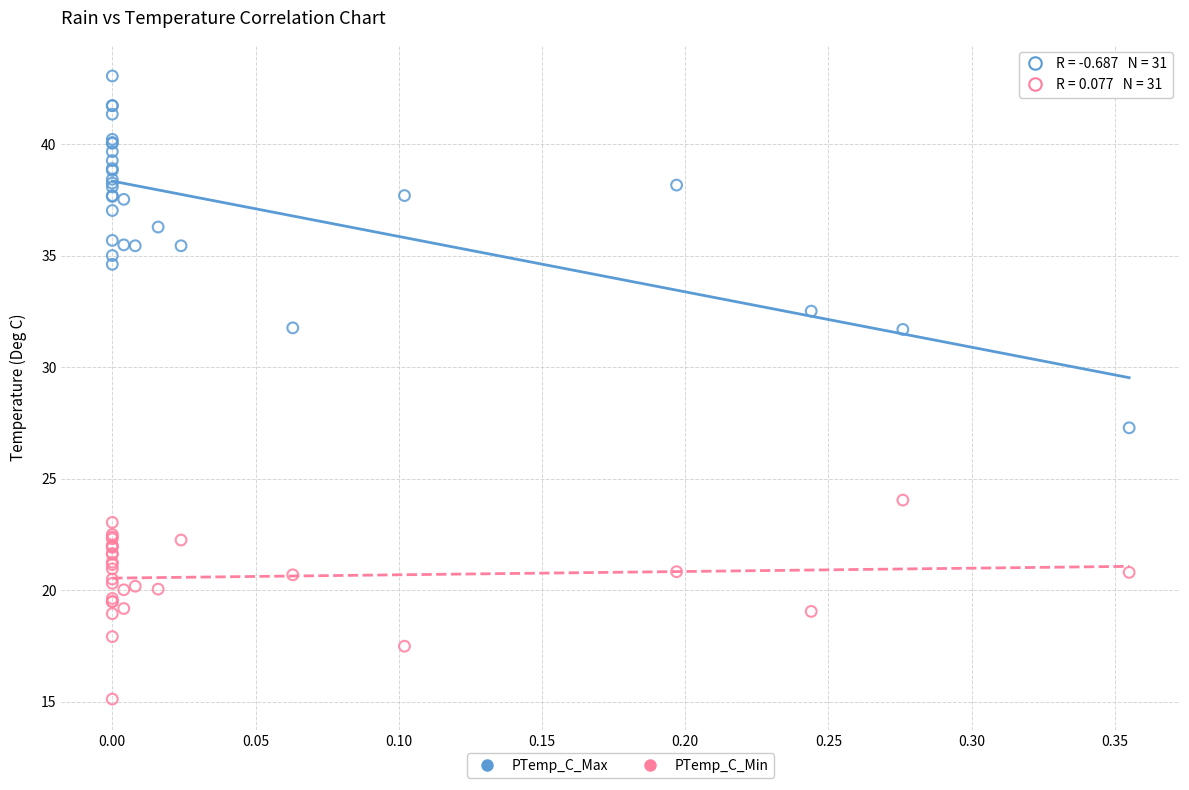

Across all series, what Y value is closest to 29?

27.3